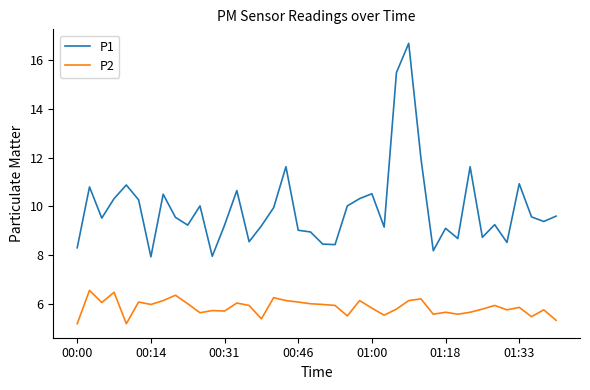

True or false: P1 has more than 1 interior local peaks.

True